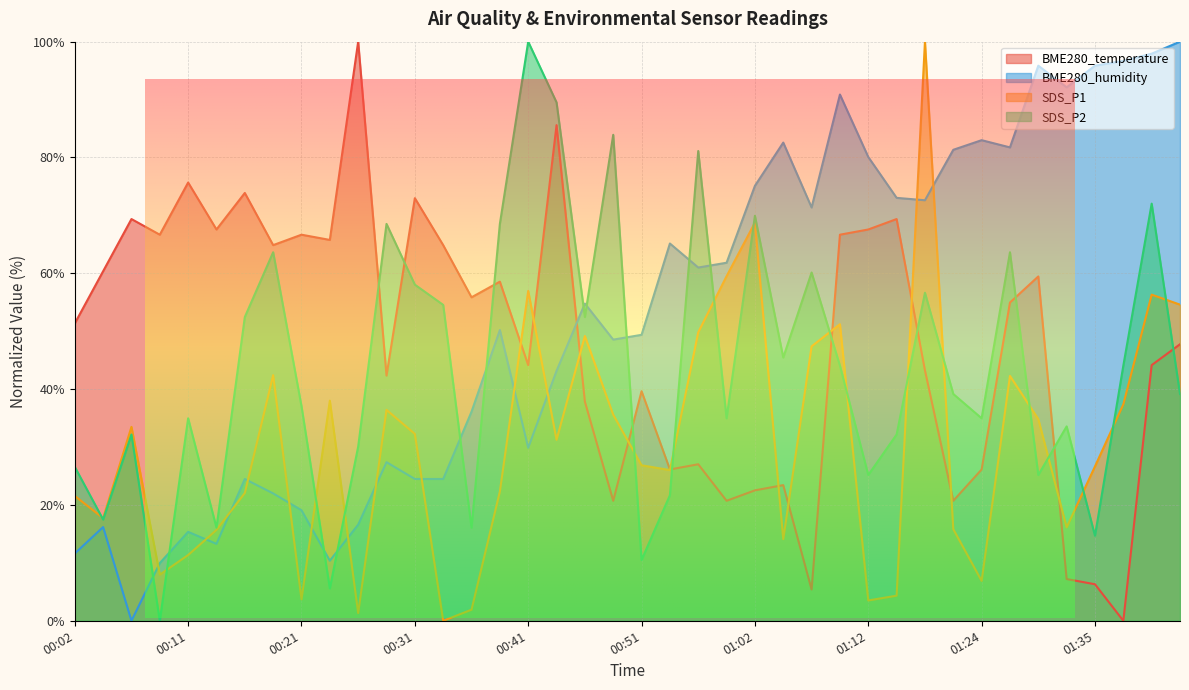

What is the average value of the SDS_P2 series?

43.9